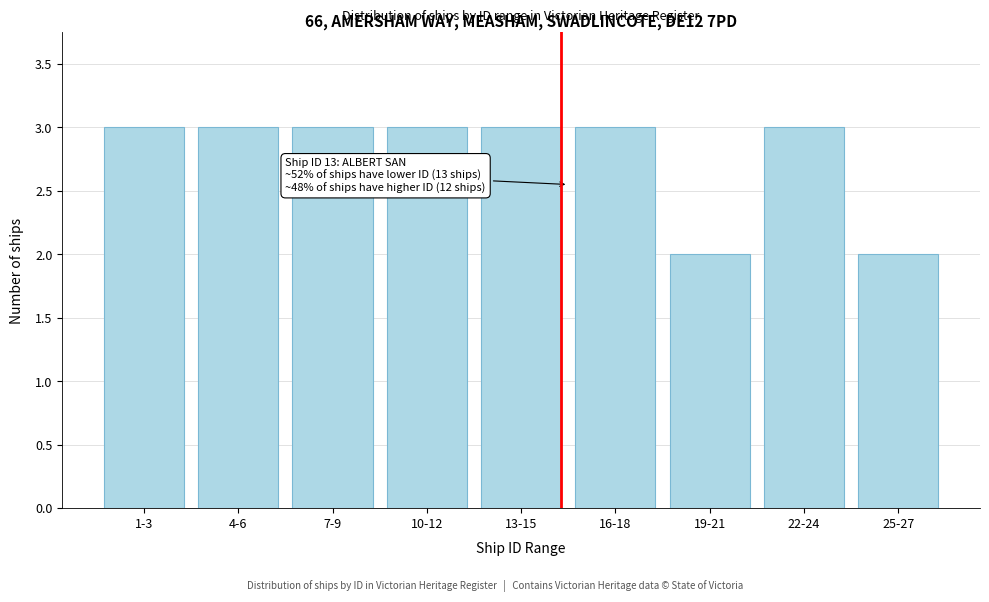

Reading left to right, what are all the values shown in this chart?

1-3=3	4-6=3	7-9=3	10-12=3	13-15=3	16-18=3	19-21=2	22-24=3	25-27=2